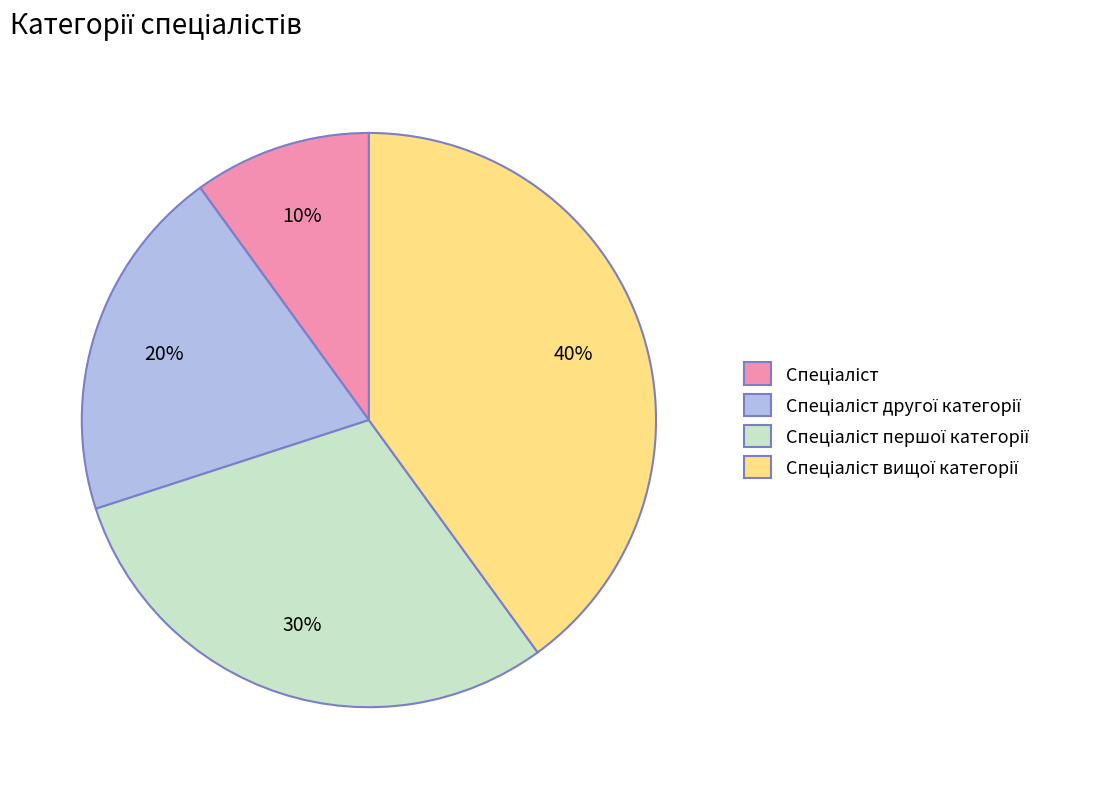

Is there a majority slice in this chart?

No